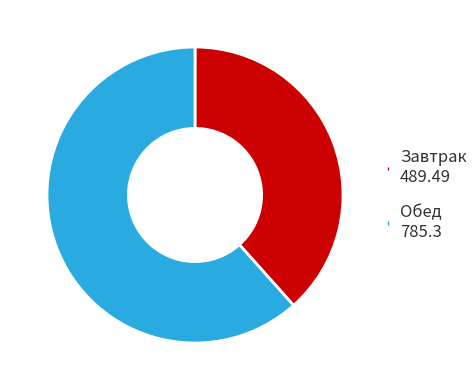

Between Завтрак 489.49 and Обед 785.3, which is larger?

Обед 785.3